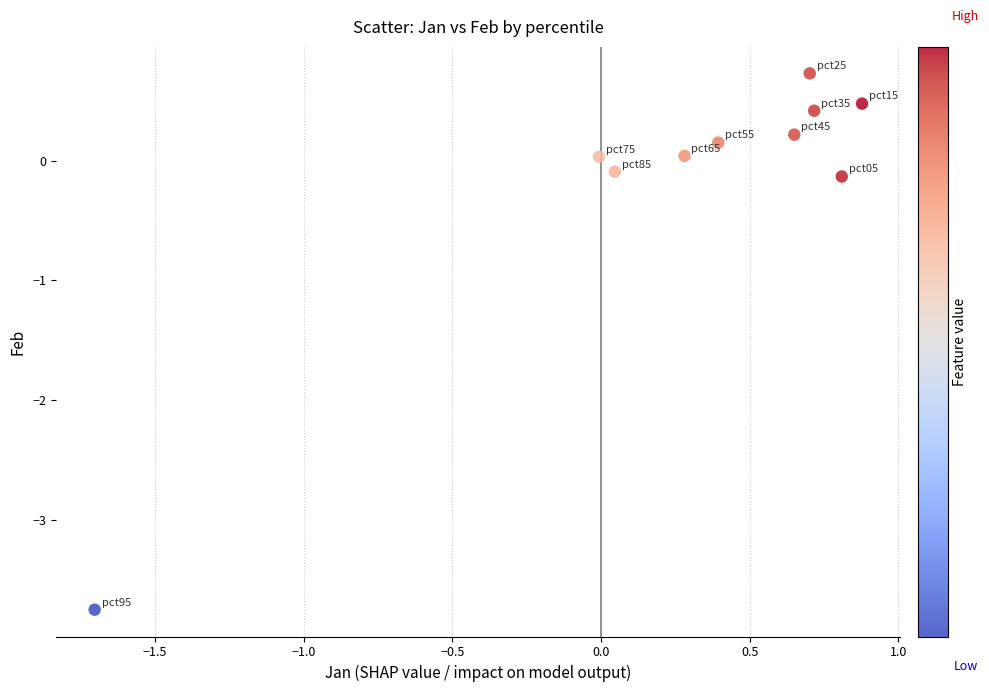

What is the range of Y values (max minus min)?

4.5